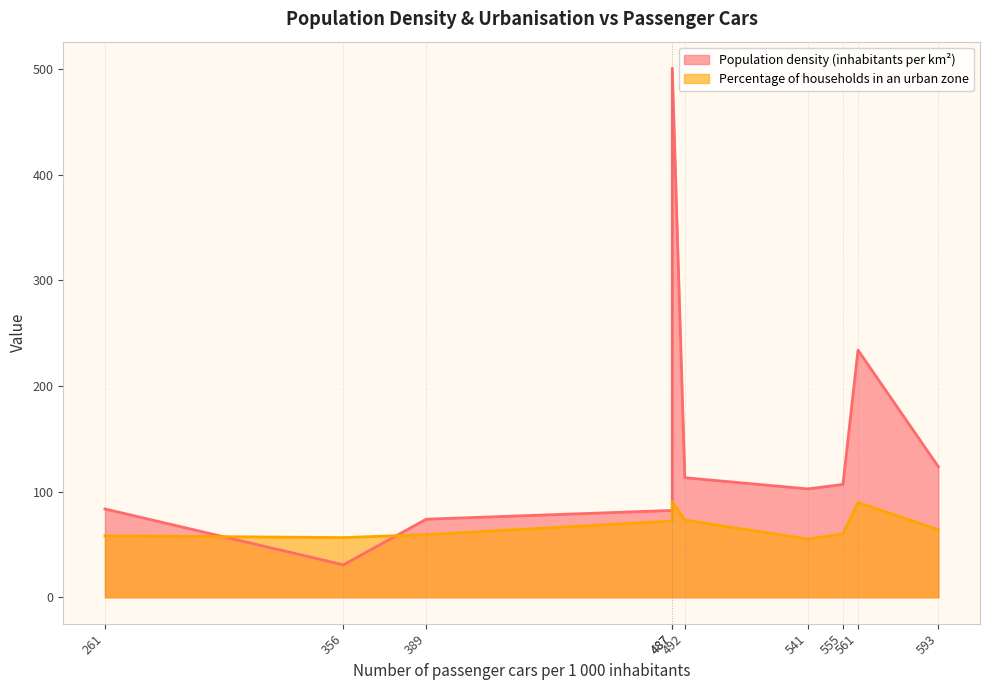

At how many categories does at least one series exceed 183?

2